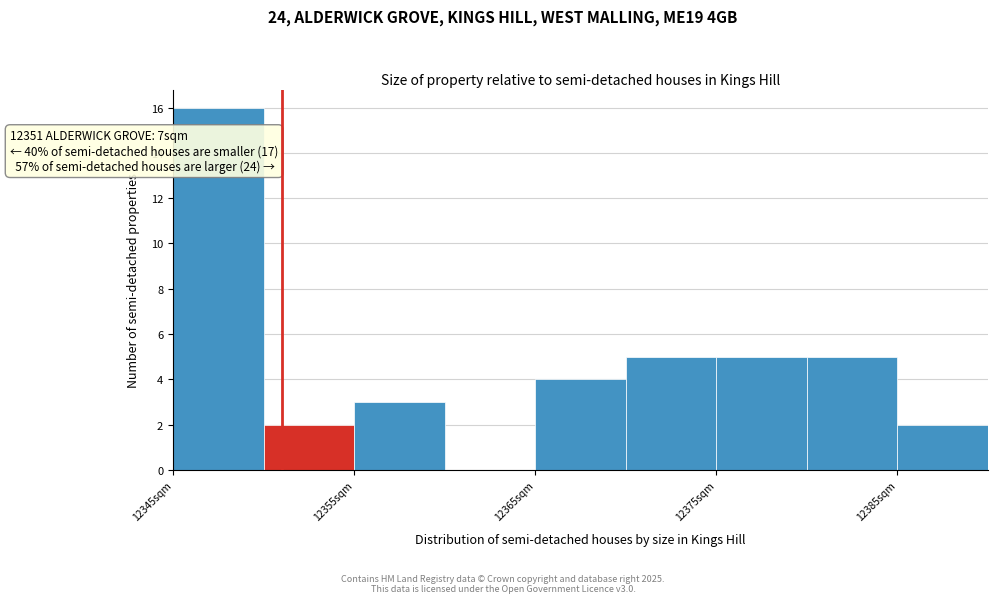

Over which range of the x-axis is the bar tallest?

12345 to 12350